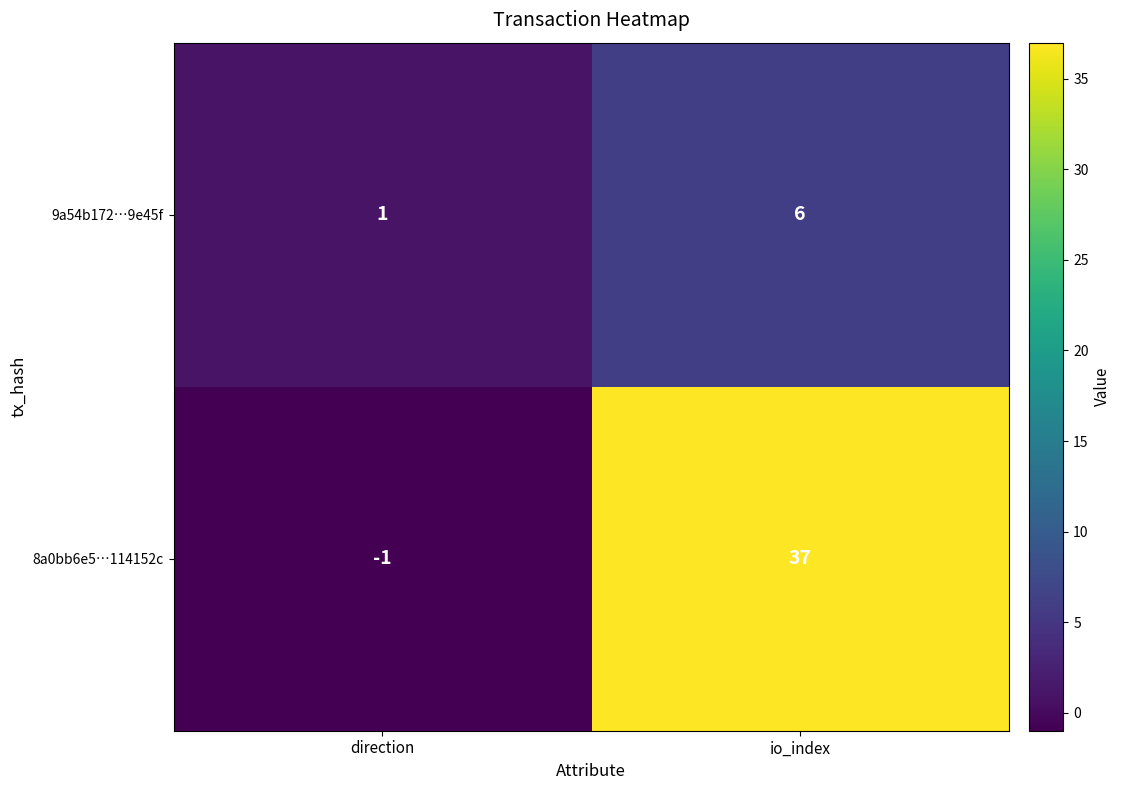

At how many categories does at least one series exceed 34?

1